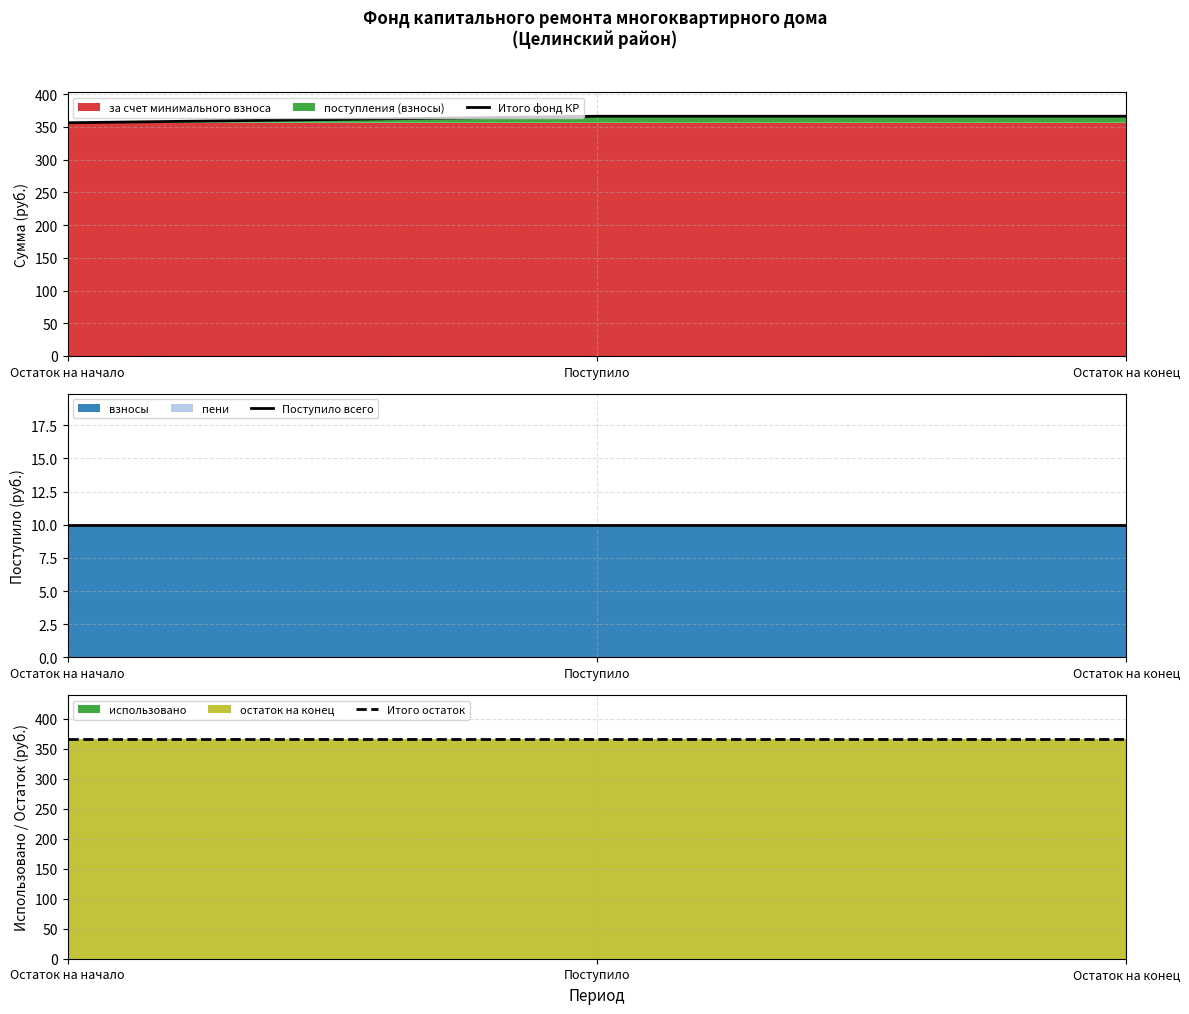

What is the label of the 3rd point from the left?

Остаток на конец